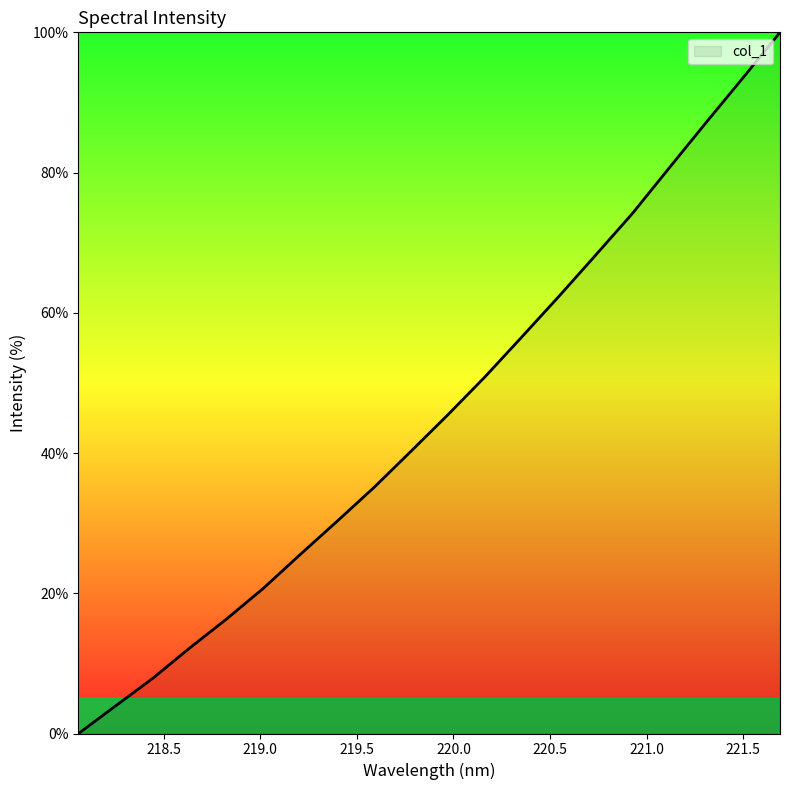

What is the difference between the maximum and minimum values?

100.0